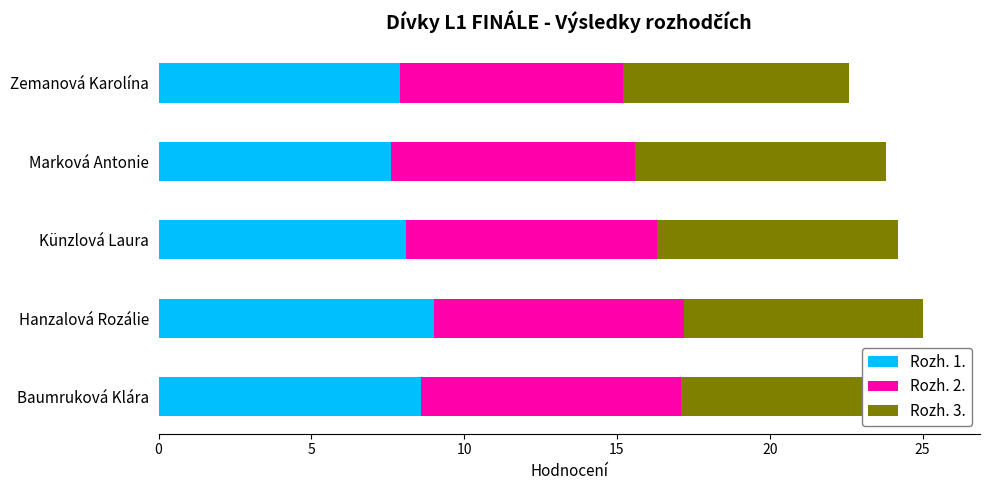

Count the number of data series in this chart.

3